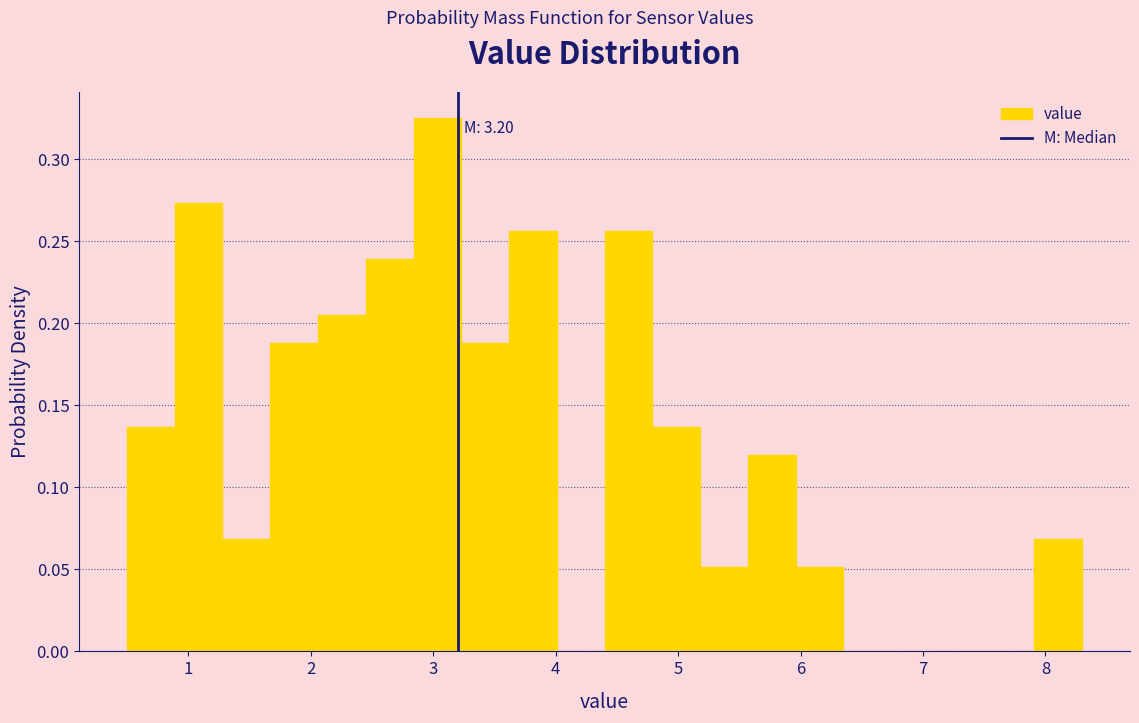

Around what value on the x-axis is the tallest bar? Give the approximate position of its centre, as read against the axis.

3.0